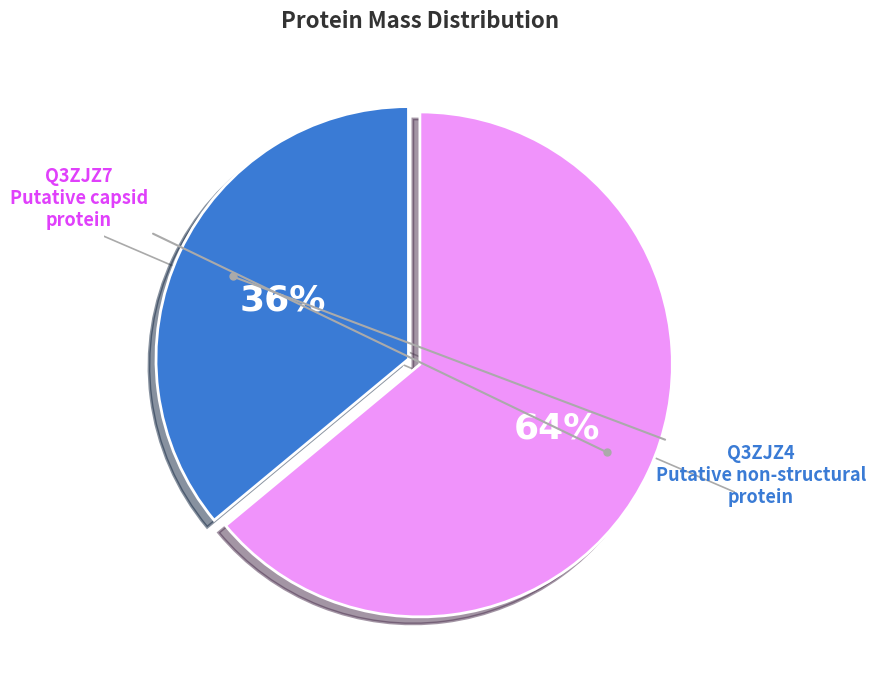

Is there any slice that represents more than half of the pie?

Yes